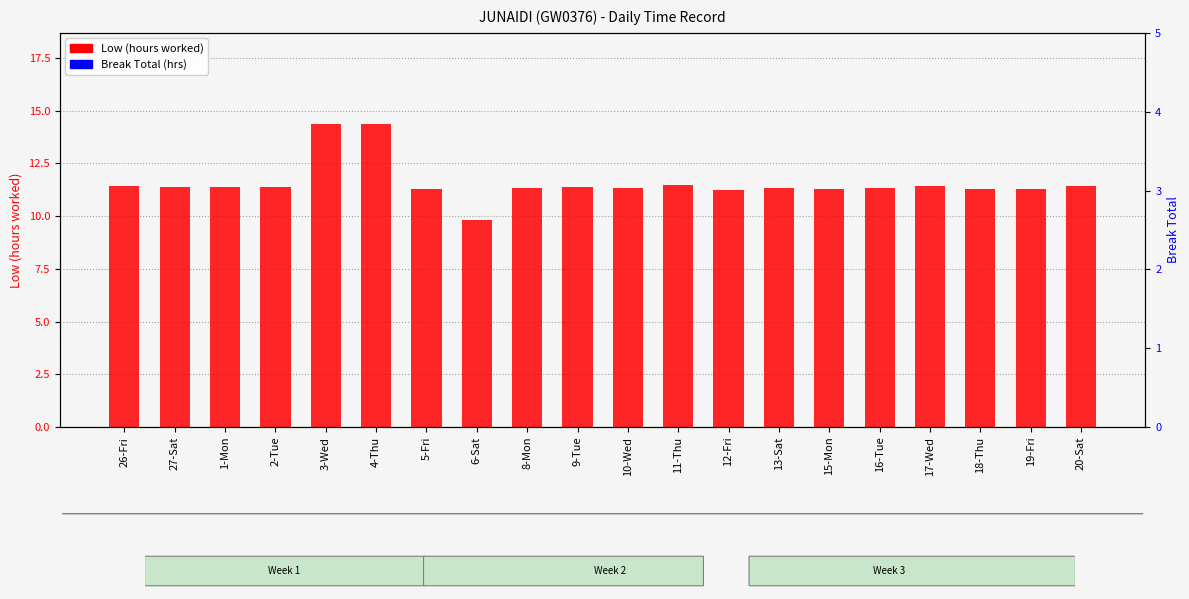

Are the bars horizontal?

No